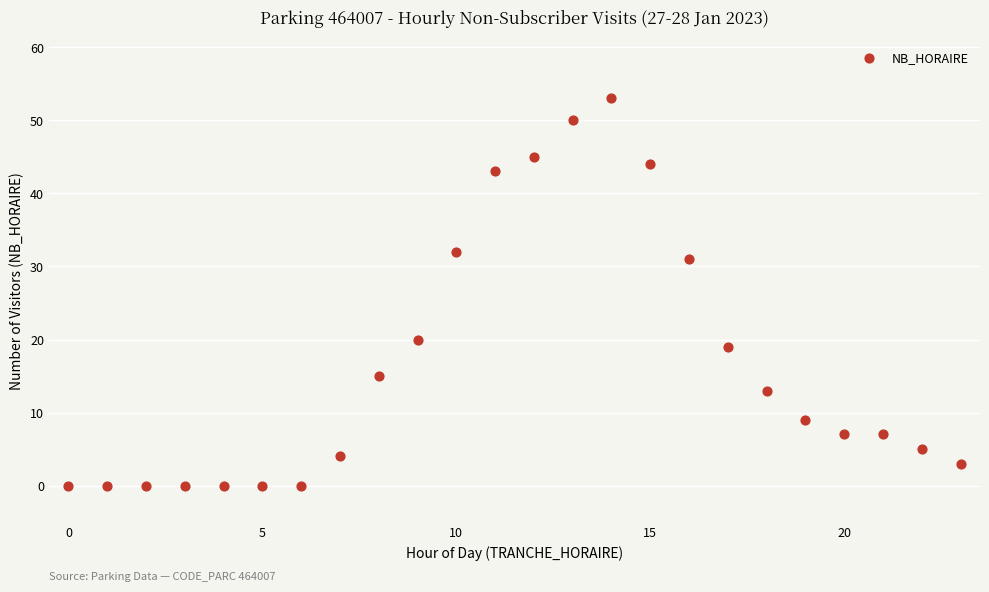

What is the range of X values (max minus min)?

23